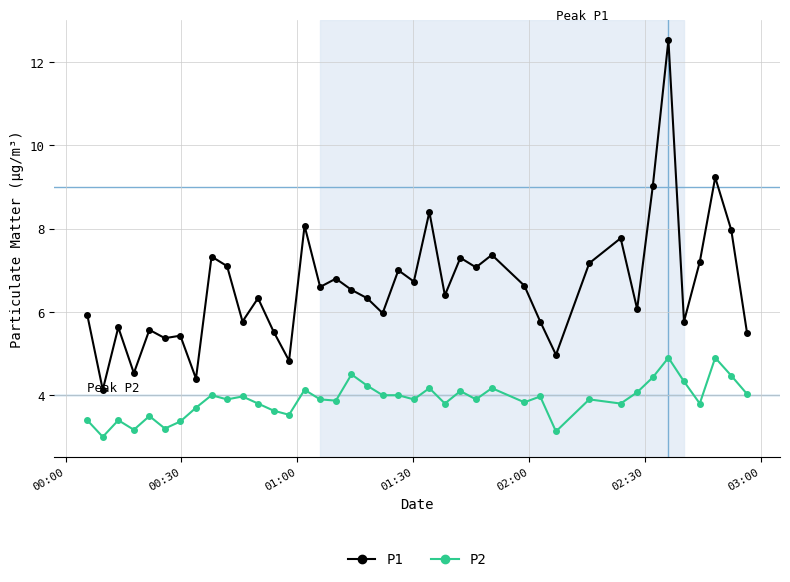

True or false: P1 has more than 1 interior local peaks.

True